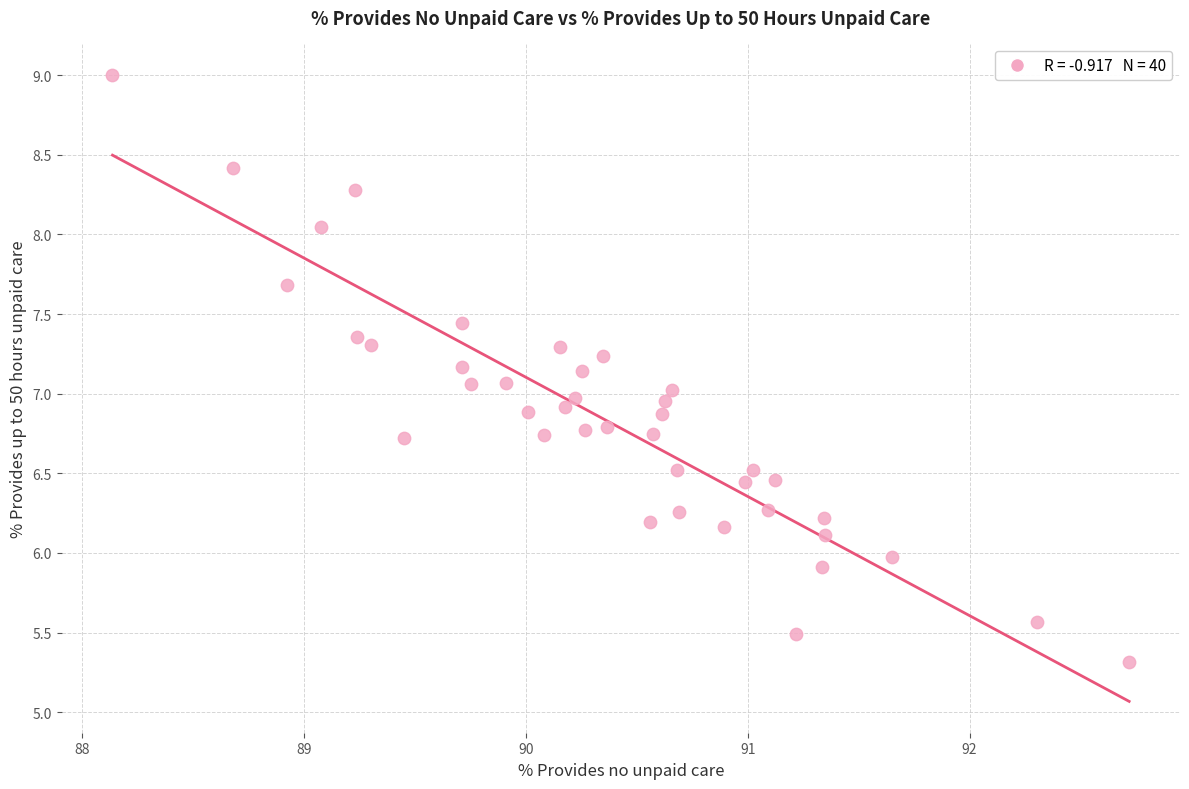

What is the range of X values (max minus min)?

4.6